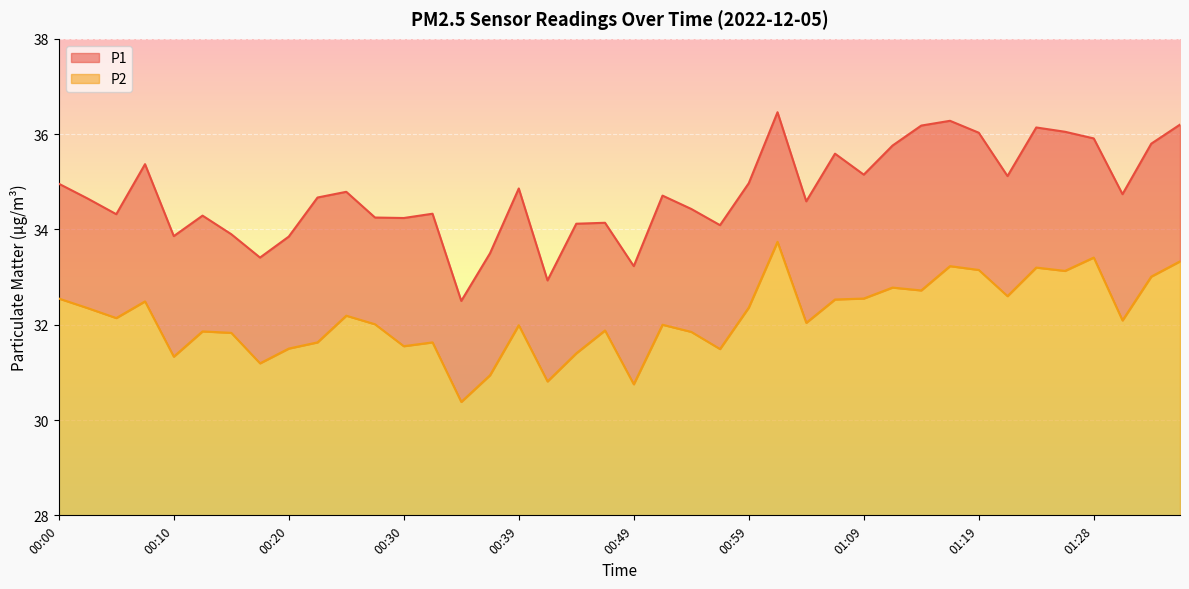

At which label does P2 first exceed 32?

00:00